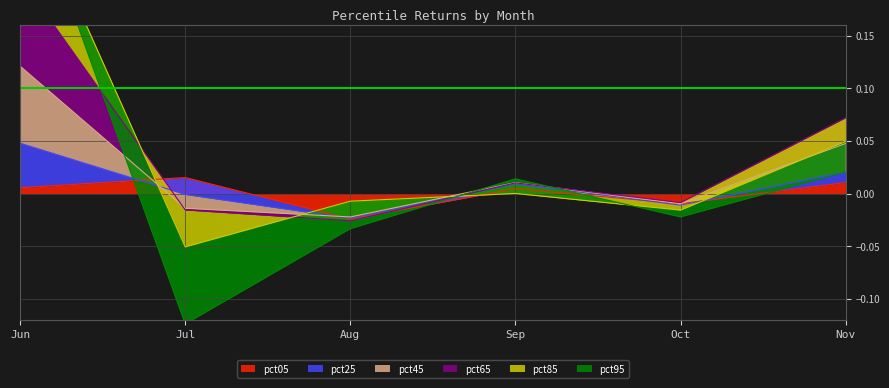

At which label does pct05 first exceed 0?

Jun